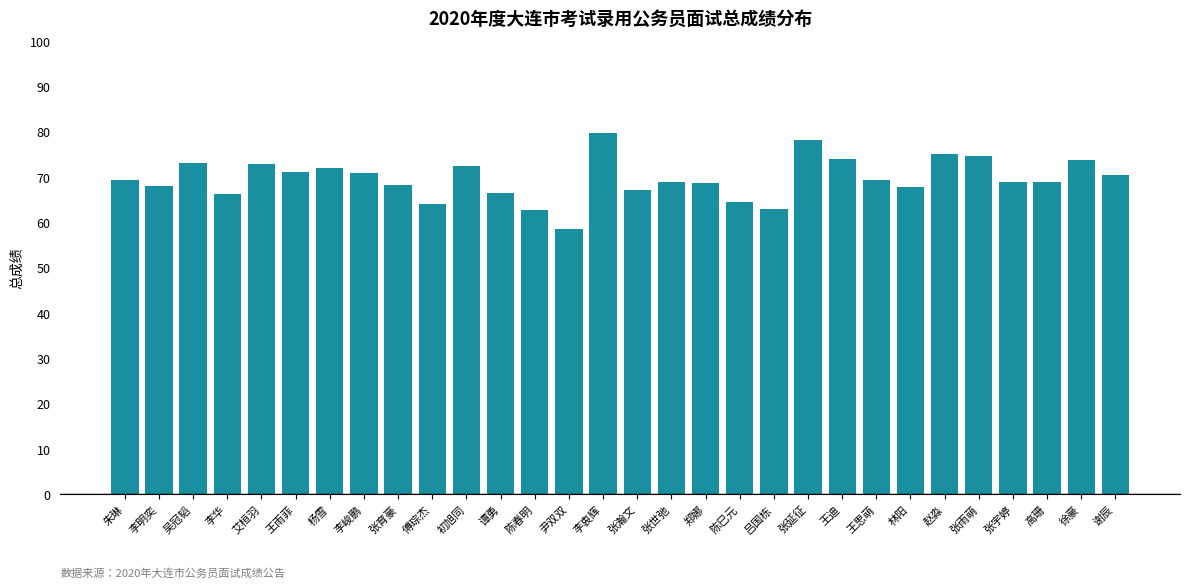

Approximately how many times larger is the value at 李华 compared to 傅琮杰?

1.0